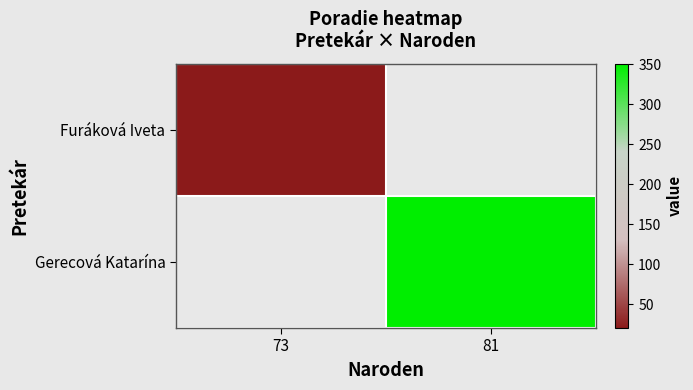

Rank the categories by Furáková Iveta value from highest to lowest.

73, 81